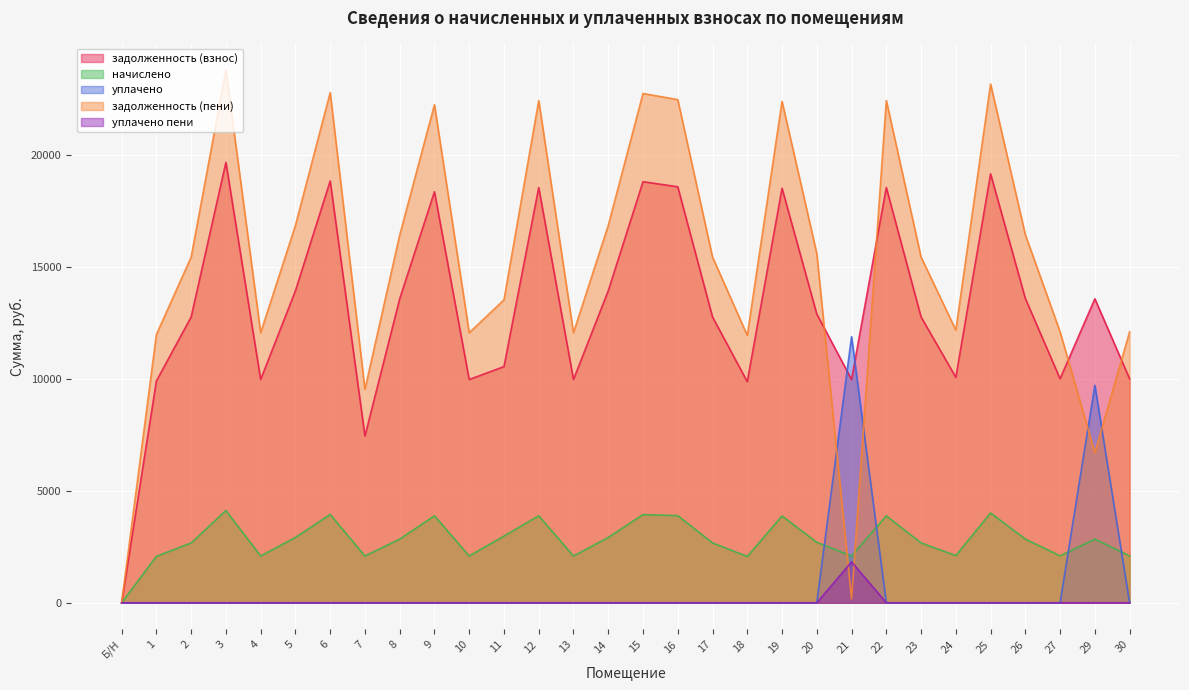

At which category does задолженность (взнос) reach its first local peak?

3